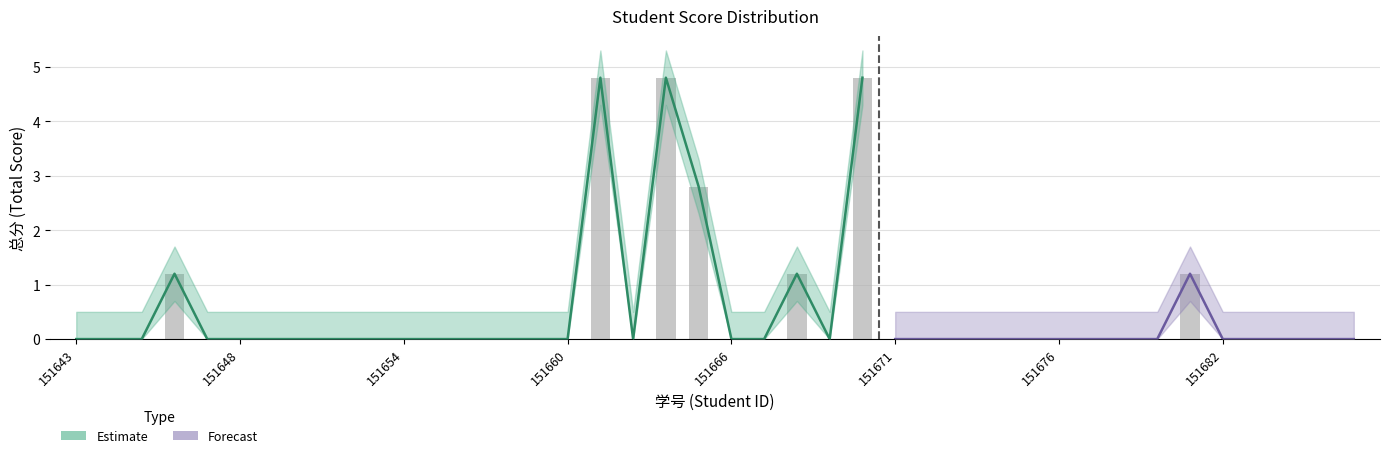

Which category has the highest value in the 总分_lower series?

151661